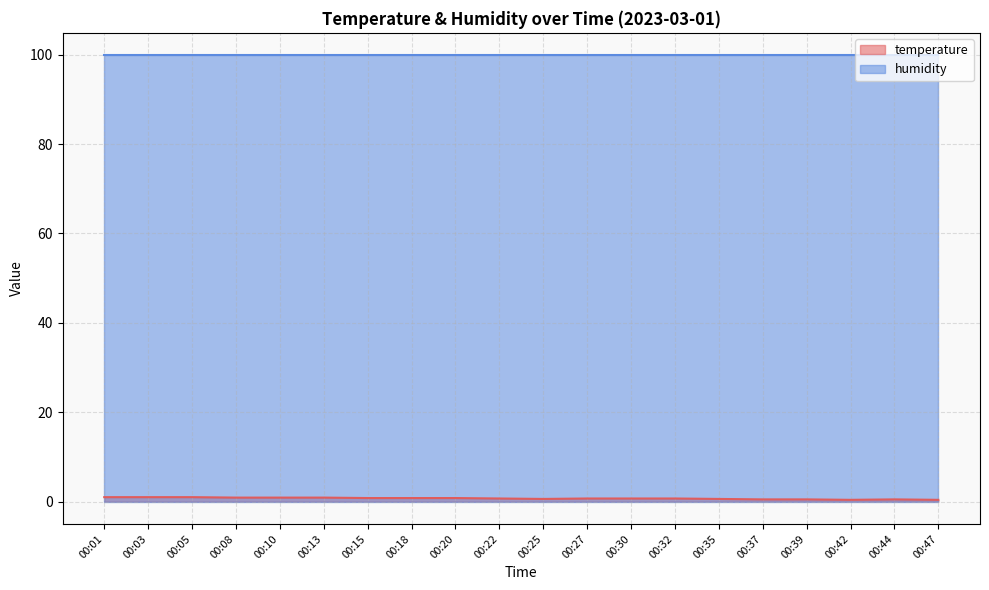

List the labels in order of value, smallest first.

00:42, 00:47, 00:37, 00:39, 00:44, 00:25, 00:35, 00:22, 00:27, 00:30, 00:32, 00:15, 00:18, 00:20, 00:08, 00:10, 00:13, 00:01, 00:03, 00:05